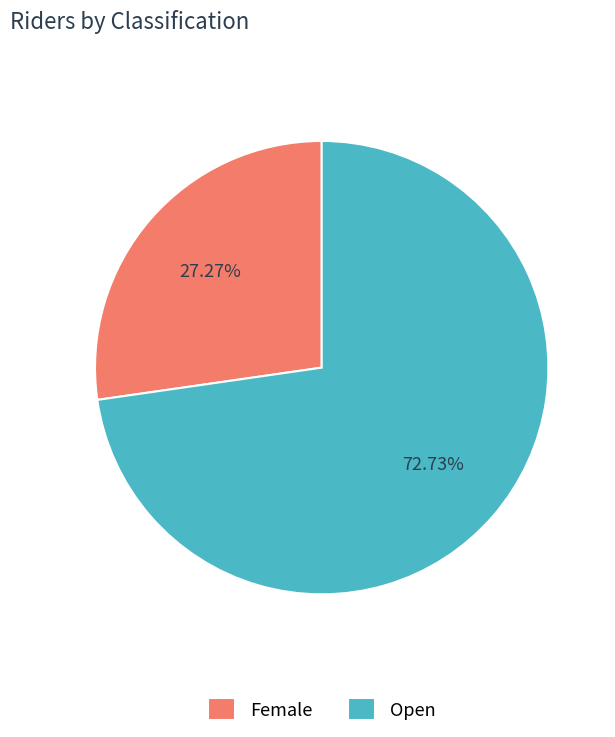

How many segments does this pie chart have?

2